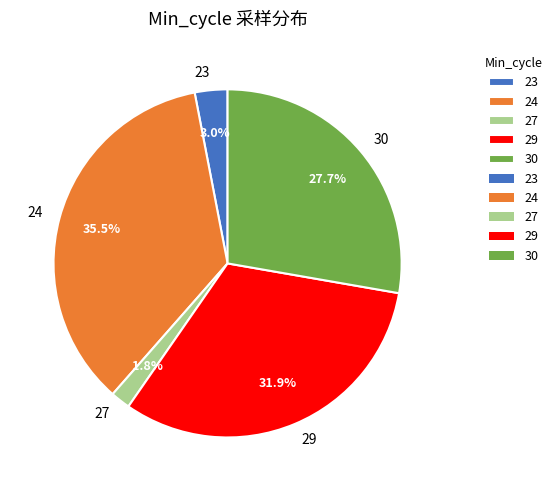

Is the sum of 27 and 24 greater than half?

No